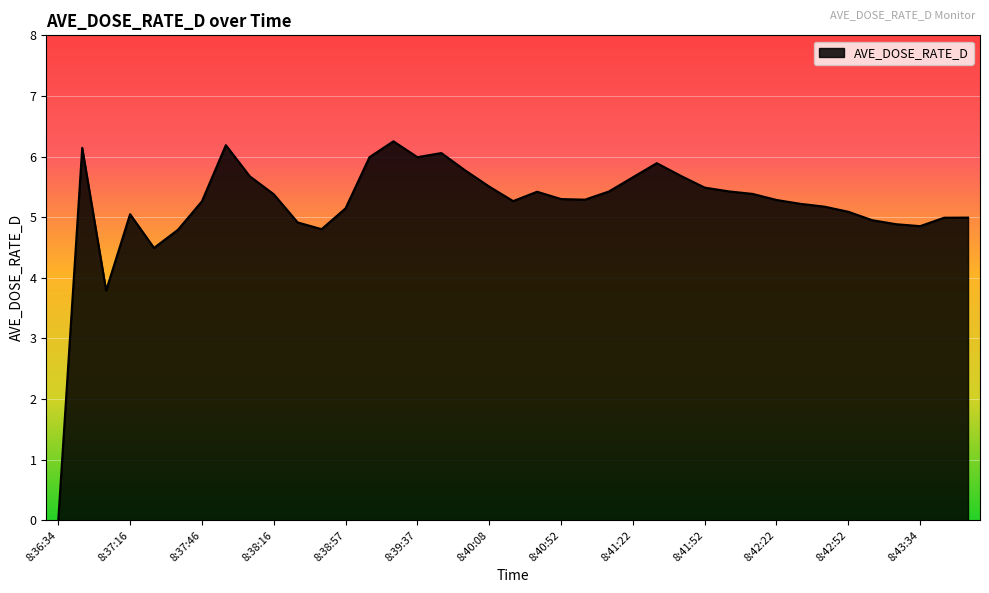

What is the maximum value shown in the chart?

6.3